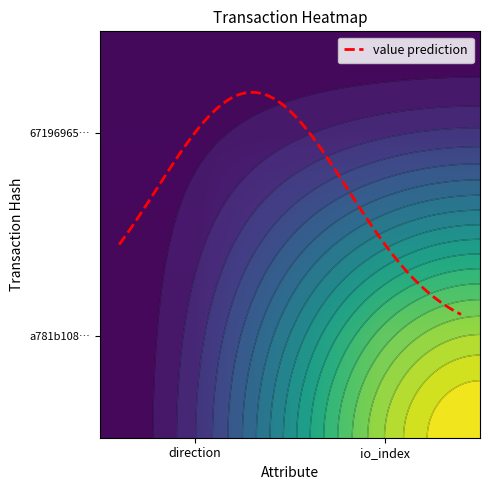

The 671969656e0f5a03a8e6af2874aff736a7a5567 series shows 1 at 0. True or false?

True